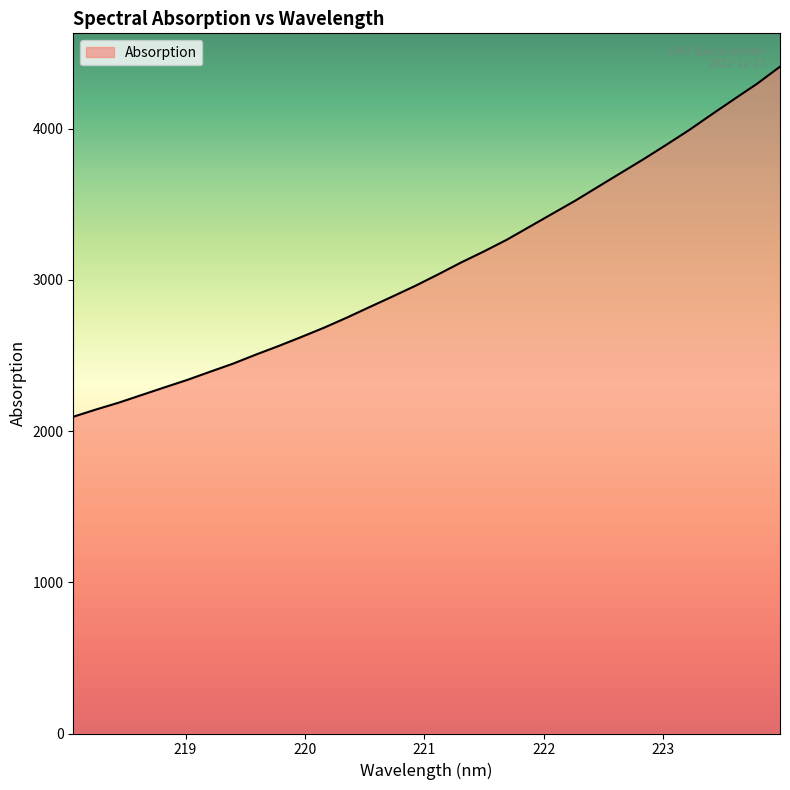

What is the minimum value shown in the chart?

2094.4